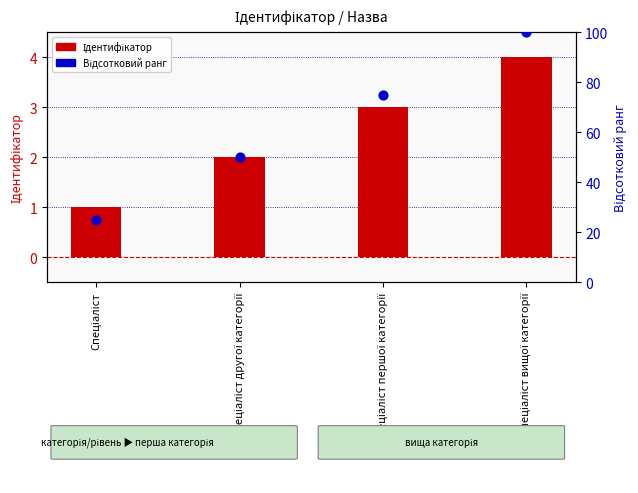

What are all the series names shown in the legend?

Ідентифікатор, Відсотковий ранг